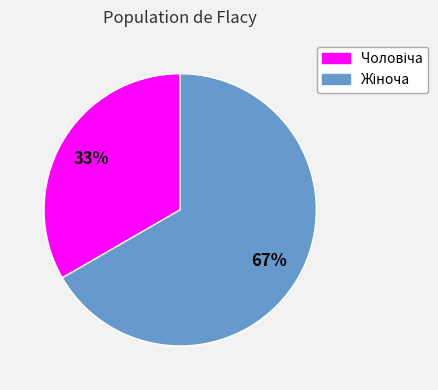

To the nearest percent, what is the average slice percentage?

50%